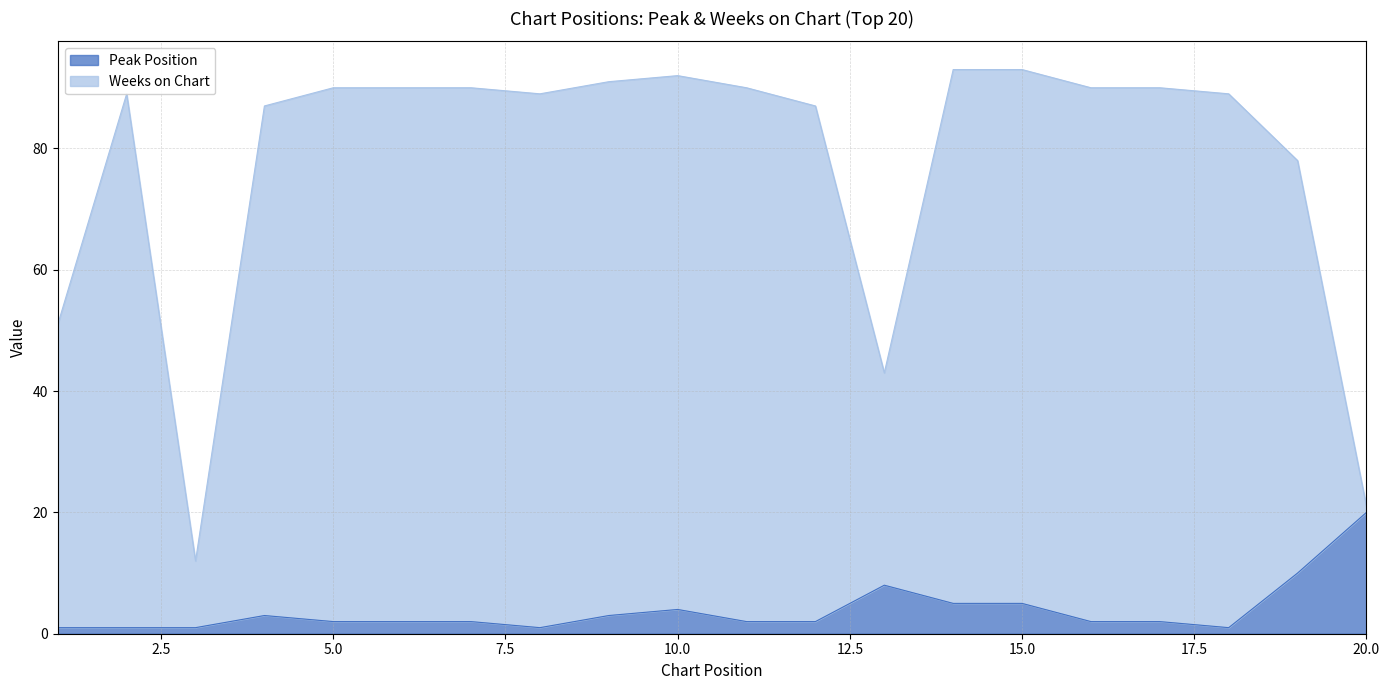

What are all the series names shown in the legend?

Peak Position, Weeks on Chart